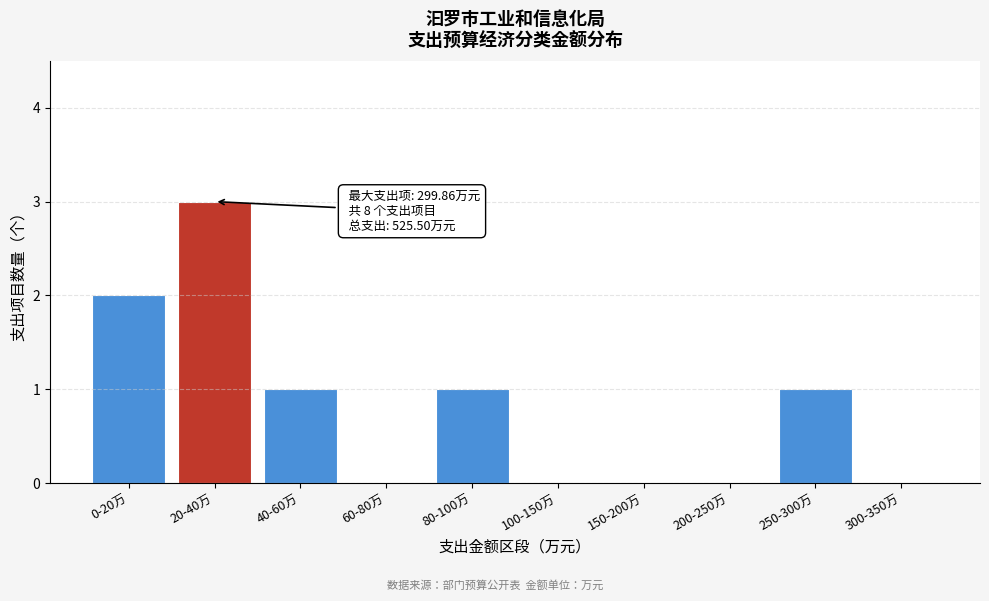

Reading right to left, what are all the values shown in this chart?

300-350万=0	250-300万=1	200-250万=0	150-200万=0	100-150万=0	80-100万=1	60-80万=0	40-60万=1	20-40万=3	0-20万=2